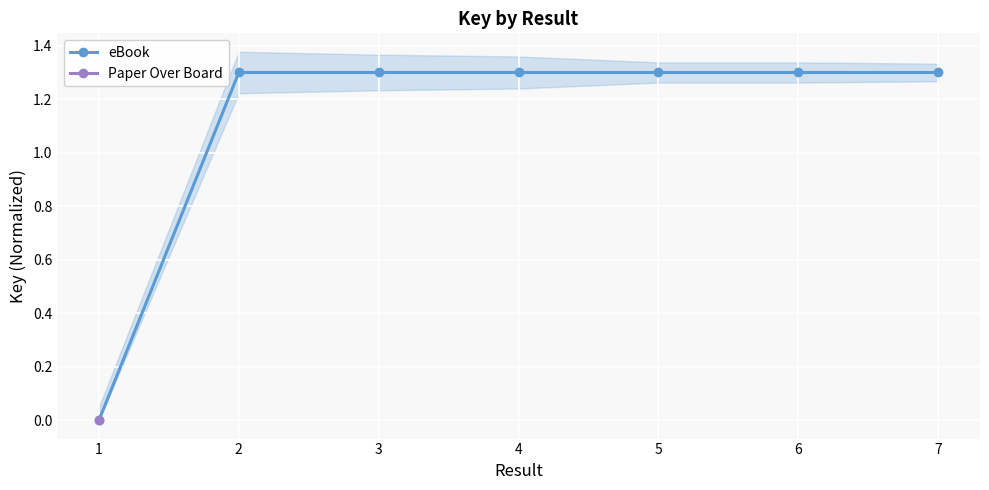

Reading left to right, extract all data points from this chart.

1=0.0	2=1.3	3=1.3	4=1.3	5=1.3	6=1.3	7=1.3